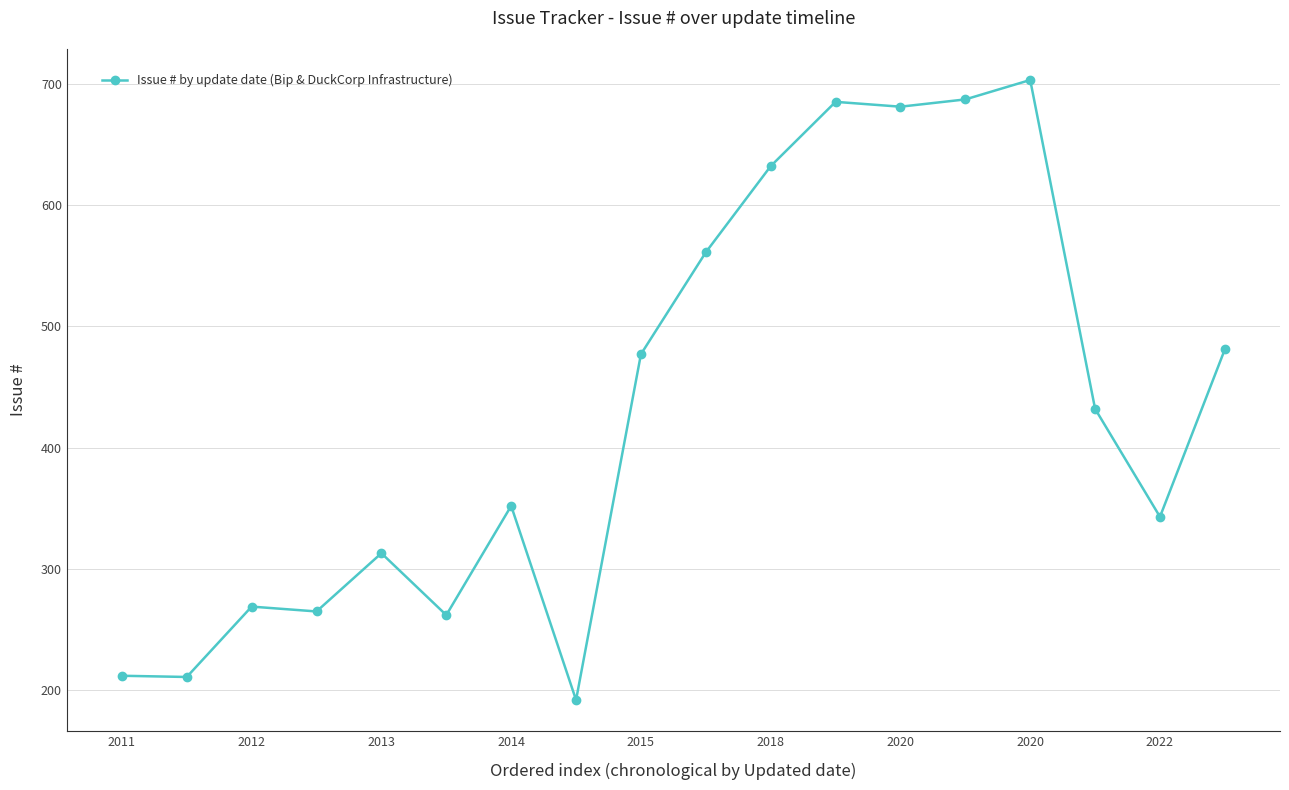

What is the maximum value shown in the chart?

703